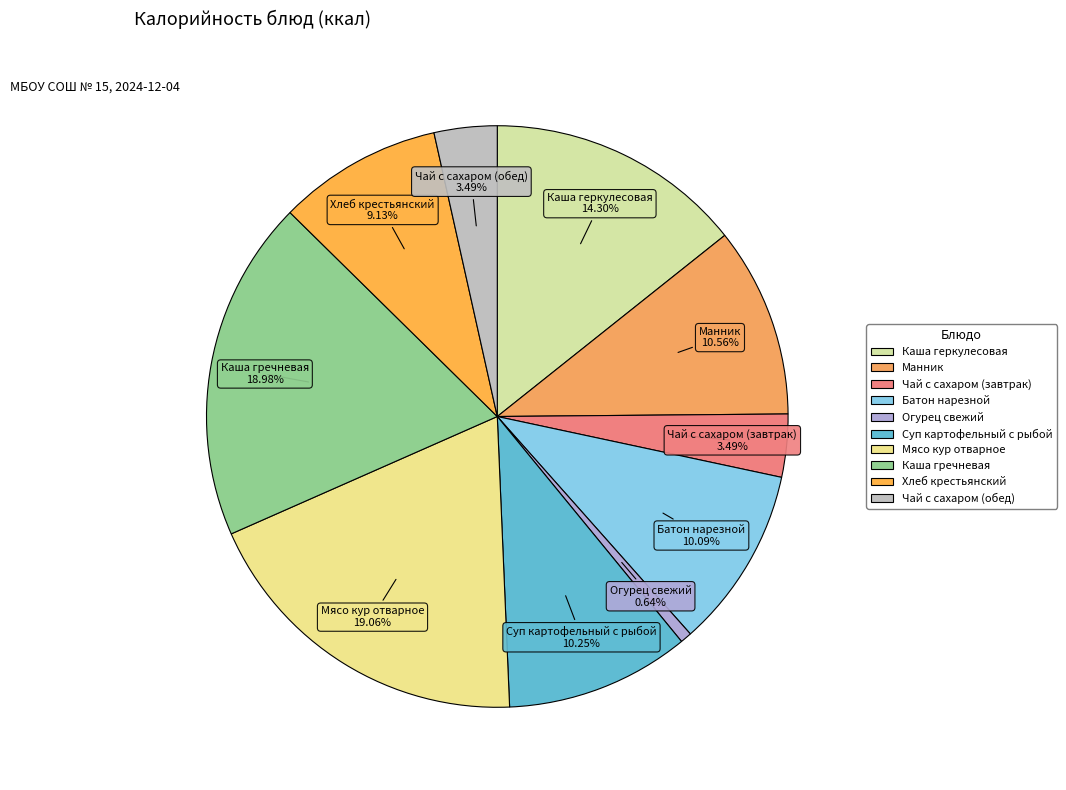

To the nearest percent, what is the difference between the largest and smallest slice percentages?

18%